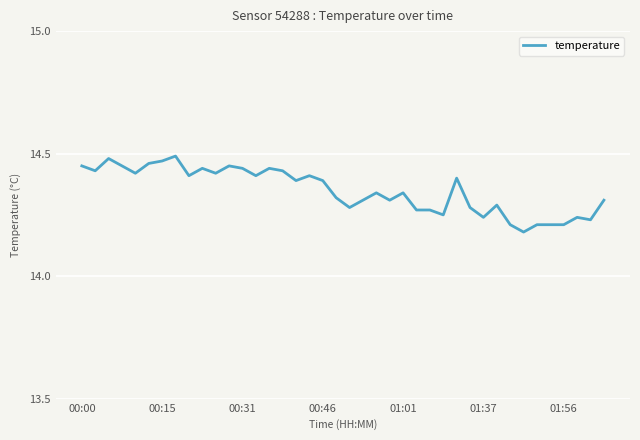

What is the difference between the maximum and minimum values?

0.3